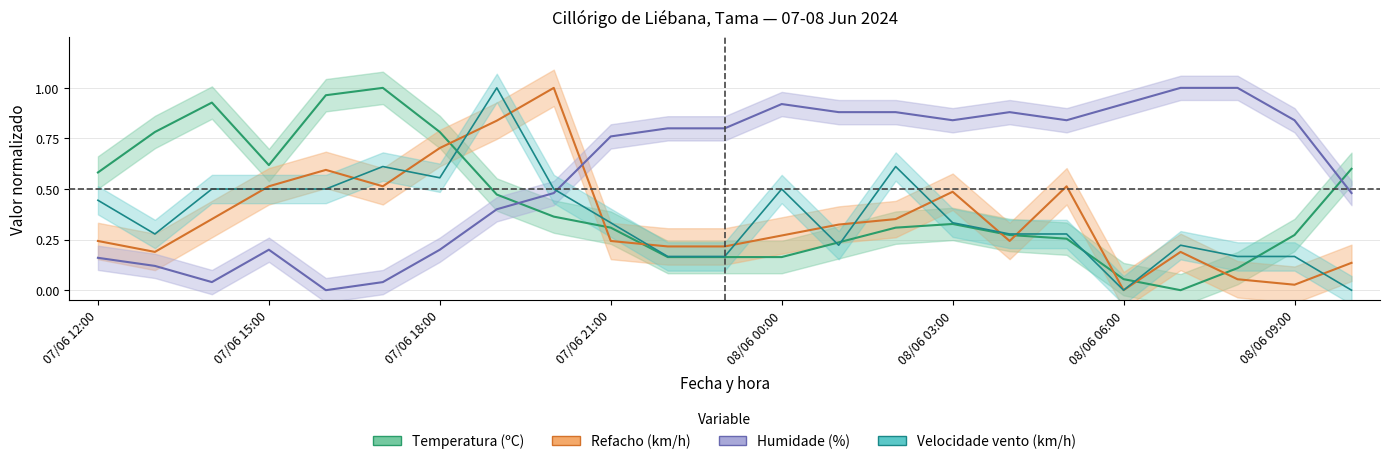

Reading right to left, extract all data points from this chart.

Temperatura (ºC): 08/06 10:00=0.6	08/06 09:00=0.3	08/06 08:00=0.1	08/06 07:00=0.0	08/06 06:00=0.1	08/06 05:00=0.3	08/06 04:00=0.3	08/06 03:00=0.3	08/06 02:00=0.3	08/06 01:00=0.2	08/06 00:00=0.2	07/06 23:00=0.2	07/06 22:00=0.2	07/06 21:00=0.3	07/06 20:00=0.4	07/06 19:00=0.5	07/06 18:00=0.8	07/06 17:00=1.0	07/06 16:00=1.0	07/06 15:00=0.6	07/06 14:00=0.9	07/06 13:00=0.8	07/06 12:00=0.6
Velocidade do vento (km/h): 08/06 10:00=0.0	08/06 09:00=0.2	08/06 08:00=0.2	08/06 07:00=0.2	08/06 06:00=0.0	08/06 05:00=0.3	08/06 04:00=0.3	08/06 03:00=0.3	08/06 02:00=0.6	08/06 01:00=0.2	08/06 00:00=0.5	07/06 23:00=0.2	07/06 22:00=0.2	07/06 21:00=0.3	07/06 20:00=0.5	07/06 19:00=1.0	07/06 18:00=0.6	07/06 17:00=0.6	07/06 16:00=0.5	07/06 15:00=0.5	07/06 14:00=0.5	07/06 13:00=0.3	07/06 12:00=0.4
Refacho (km/h): 08/06 10:00=0.1	08/06 09:00=0.0	08/06 08:00=0.1	08/06 07:00=0.2	08/06 06:00=0.0	08/06 05:00=0.5	08/06 04:00=0.2	08/06 03:00=0.5	08/06 02:00=0.4	08/06 01:00=0.3	08/06 00:00=0.3	07/06 23:00=0.2	07/06 22:00=0.2	07/06 21:00=0.2	07/06 20:00=1.0	07/06 19:00=0.8	07/06 18:00=0.7	07/06 17:00=0.5	07/06 16:00=0.6	07/06 15:00=0.5	07/06 14:00=0.4	07/06 13:00=0.2	07/06 12:00=0.2
Humidade (%): 08/06 10:00=0.5	08/06 09:00=0.8	08/06 08:00=1.0	08/06 07:00=1.0	08/06 06:00=0.9	08/06 05:00=0.8	08/06 04:00=0.9	08/06 03:00=0.8	08/06 02:00=0.9	08/06 01:00=0.9	08/06 00:00=0.9	07/06 23:00=0.8	07/06 22:00=0.8	07/06 21:00=0.8	07/06 20:00=0.5	07/06 19:00=0.4	07/06 18:00=0.2	07/06 17:00=0.0	07/06 16:00=0.0	07/06 15:00=0.2	07/06 14:00=0.0	07/06 13:00=0.1	07/06 12:00=0.2